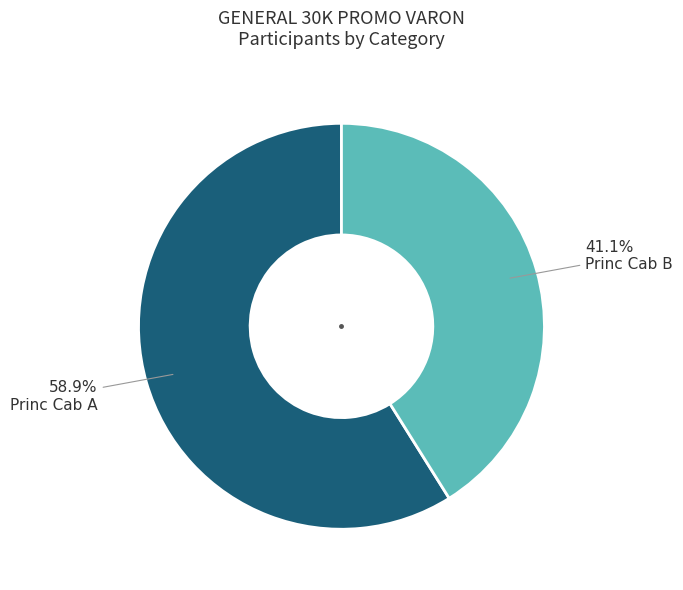

Between Princ Cab A and Princ Cab B, which is larger?

Princ Cab A